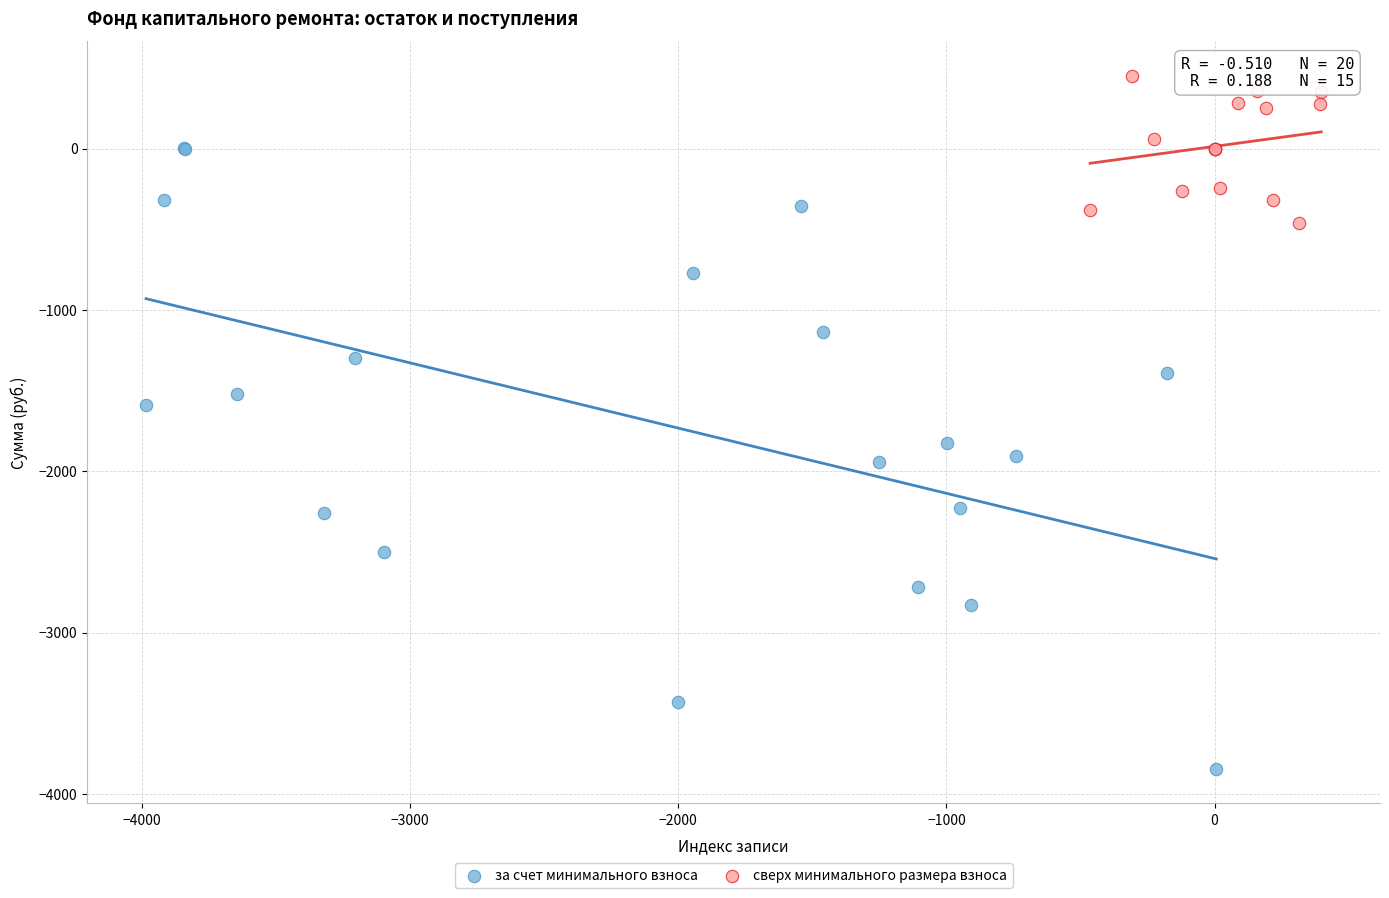

Which series has the largest Y range (max minus min)?

за счет минимального взноса